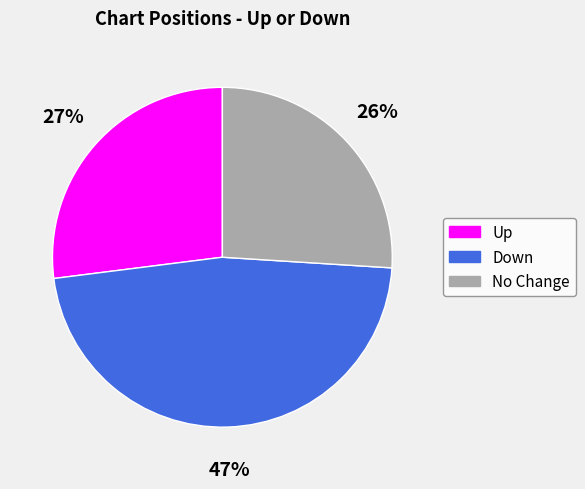

Is there a majority slice in this chart?

No